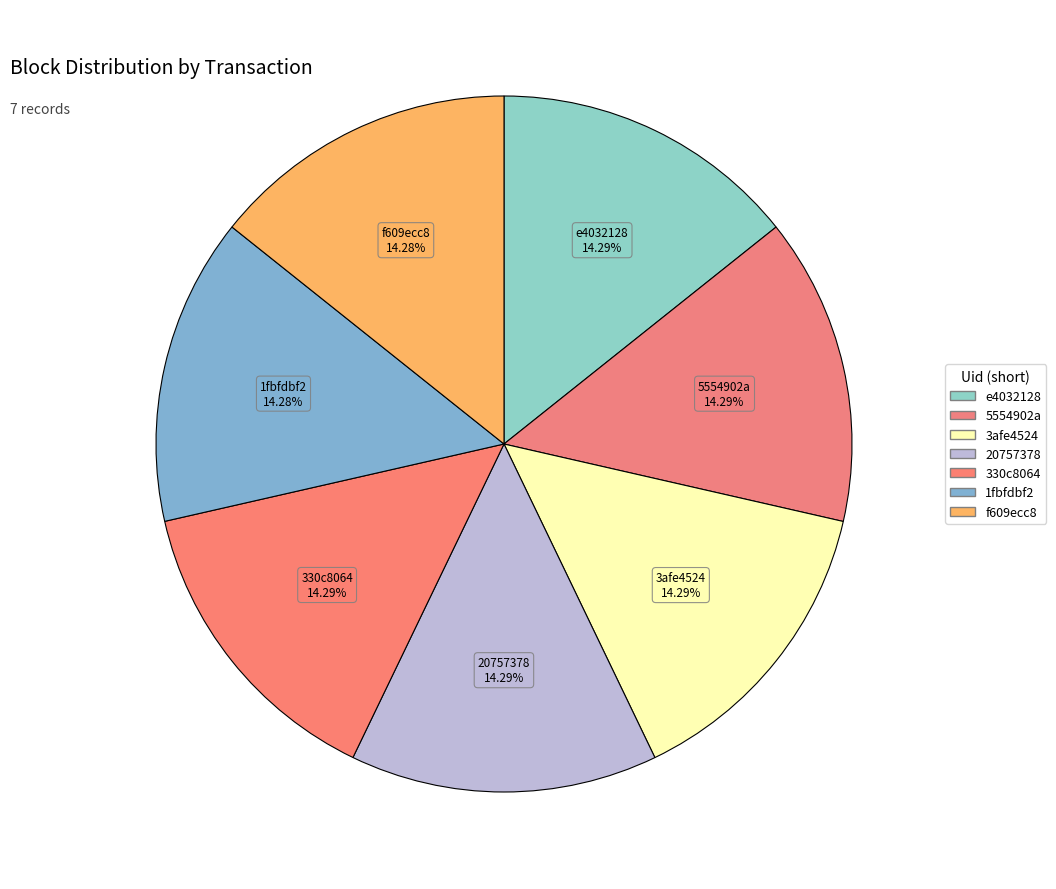

Does 5554902a account for over 50% of the chart?

No